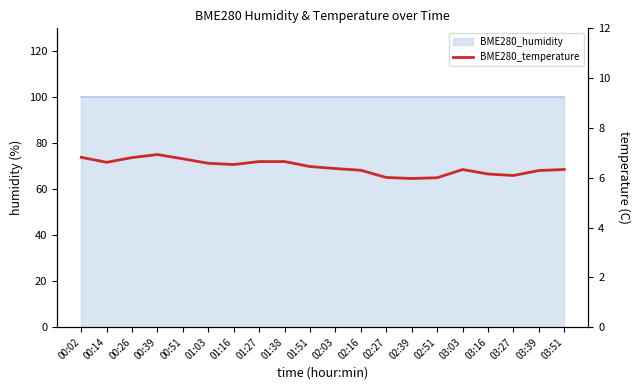

List the labels in order of value, largest first.

00:39, 00:02, 00:26, 00:51, 01:27, 01:38, 00:14, 01:03, 01:16, 01:51, 02:03, 03:03, 03:51, 02:16, 03:39, 03:16, 03:27, 02:27, 02:51, 02:39